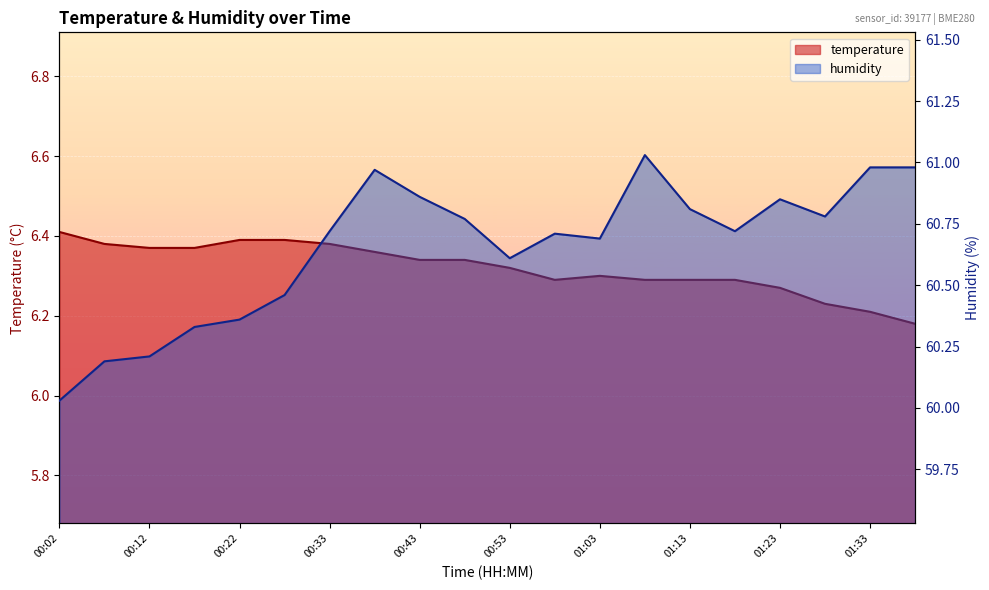

Which category has the highest value across all series?

01:08